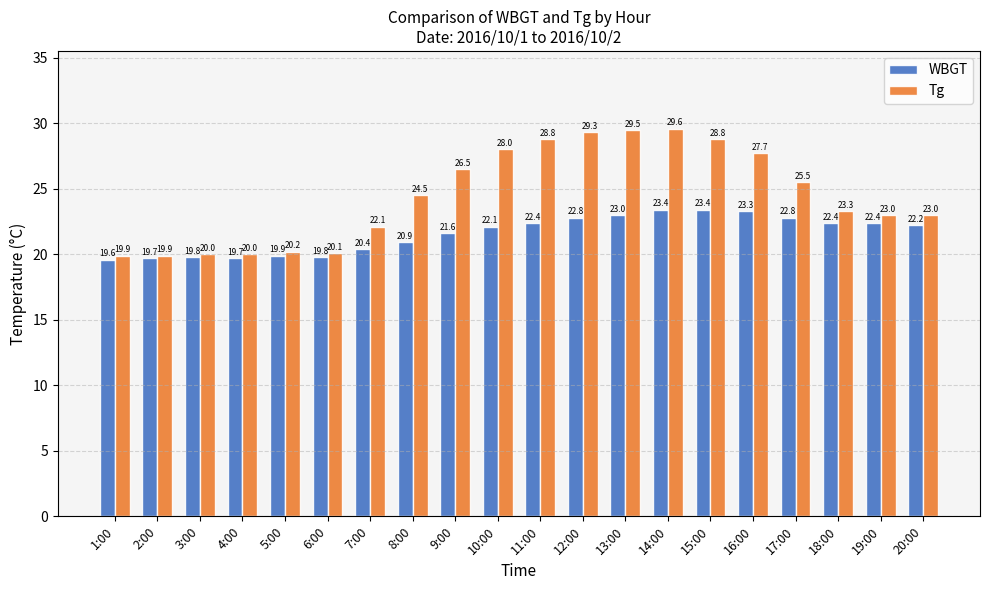

Rank the series at 11:00 from highest to lowest value.

Tg, WBGT